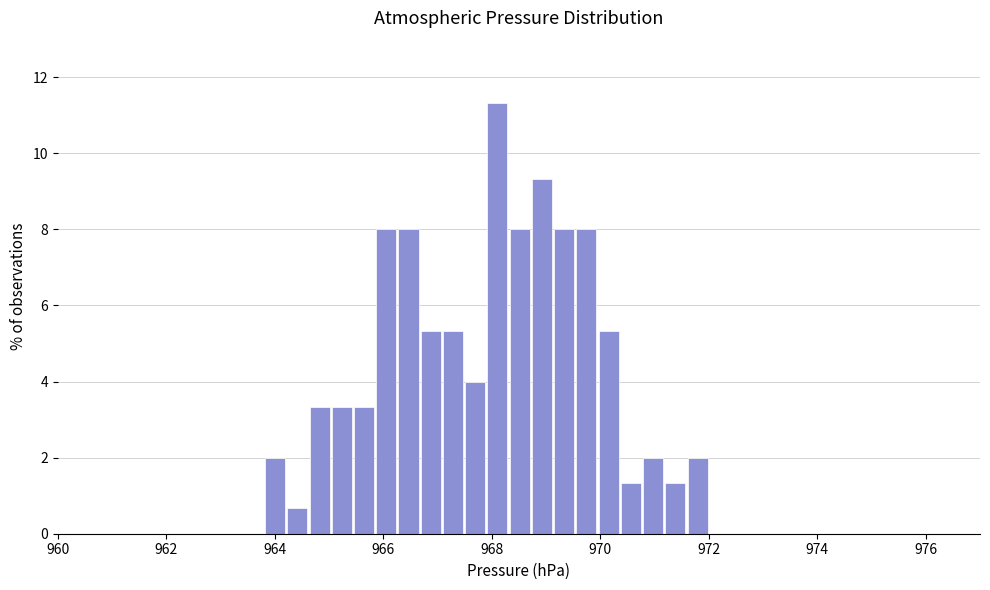

Read against the x-axis, roughly where is the centre of the tallest bar?

968.2